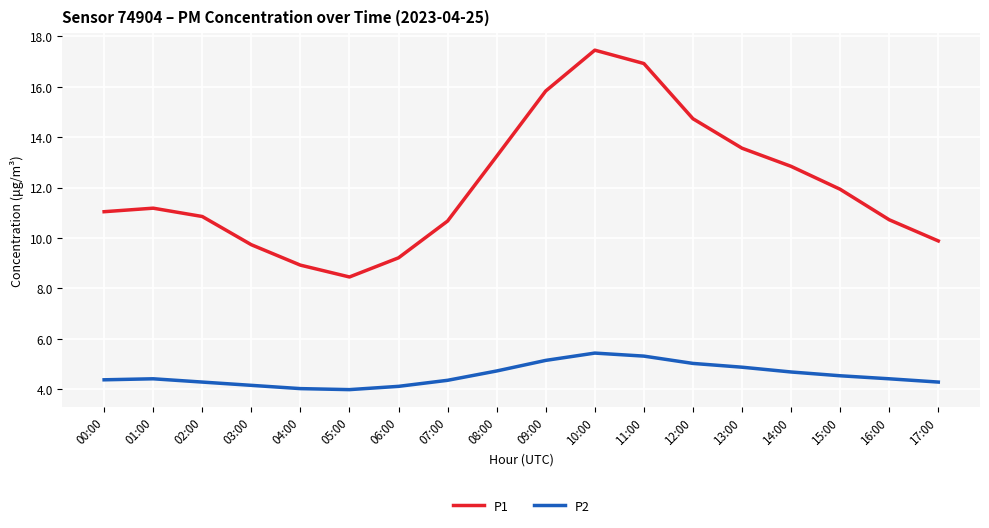

Does the chart display data point markers on the line(s)?

No